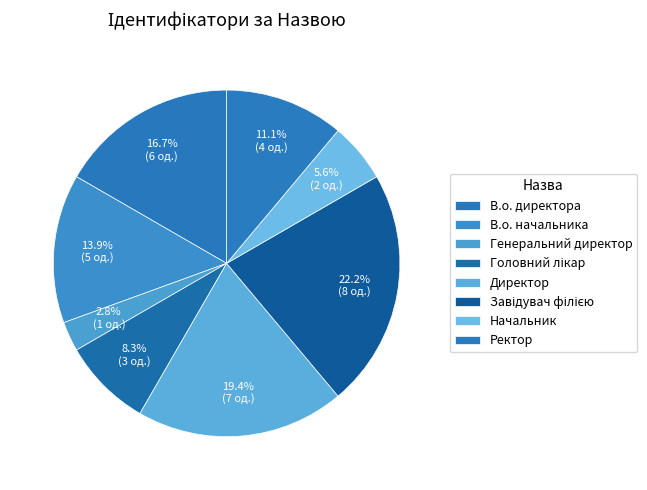

What is the total percentage of В.о. начальника and Завідувач філією?

36.1%